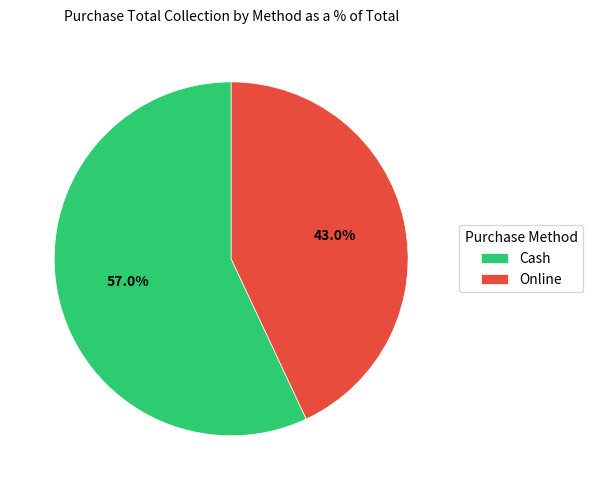

What percentage do Online and Cash together represent?

100.0%